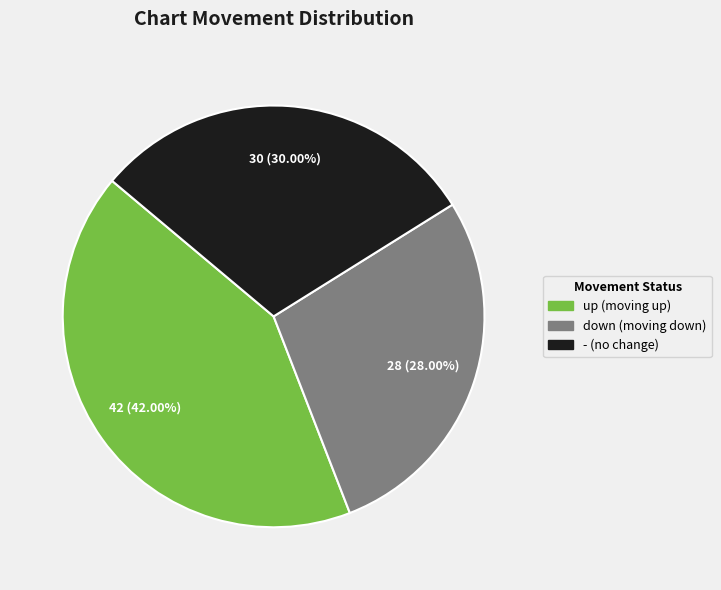

The - slice represents 23% of the pie. True or false?

False